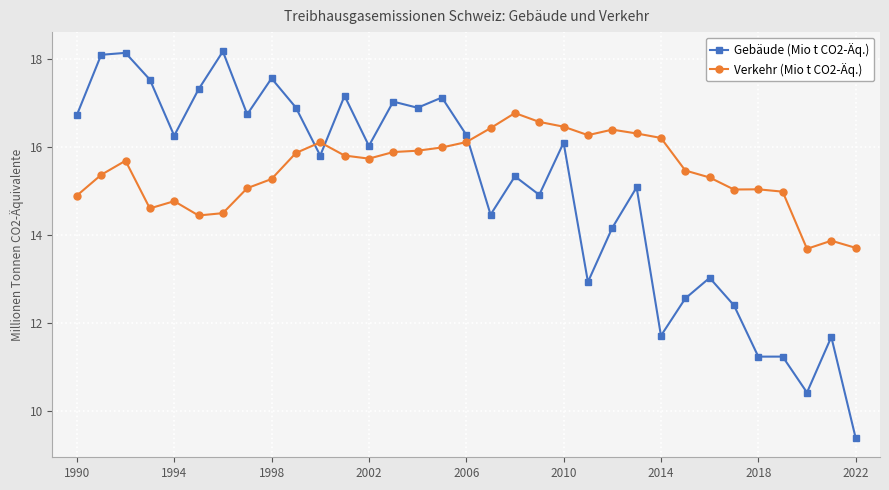

Which series has the largest range (max minus min)?

Gebäude (Mio t CO2-Äq.)